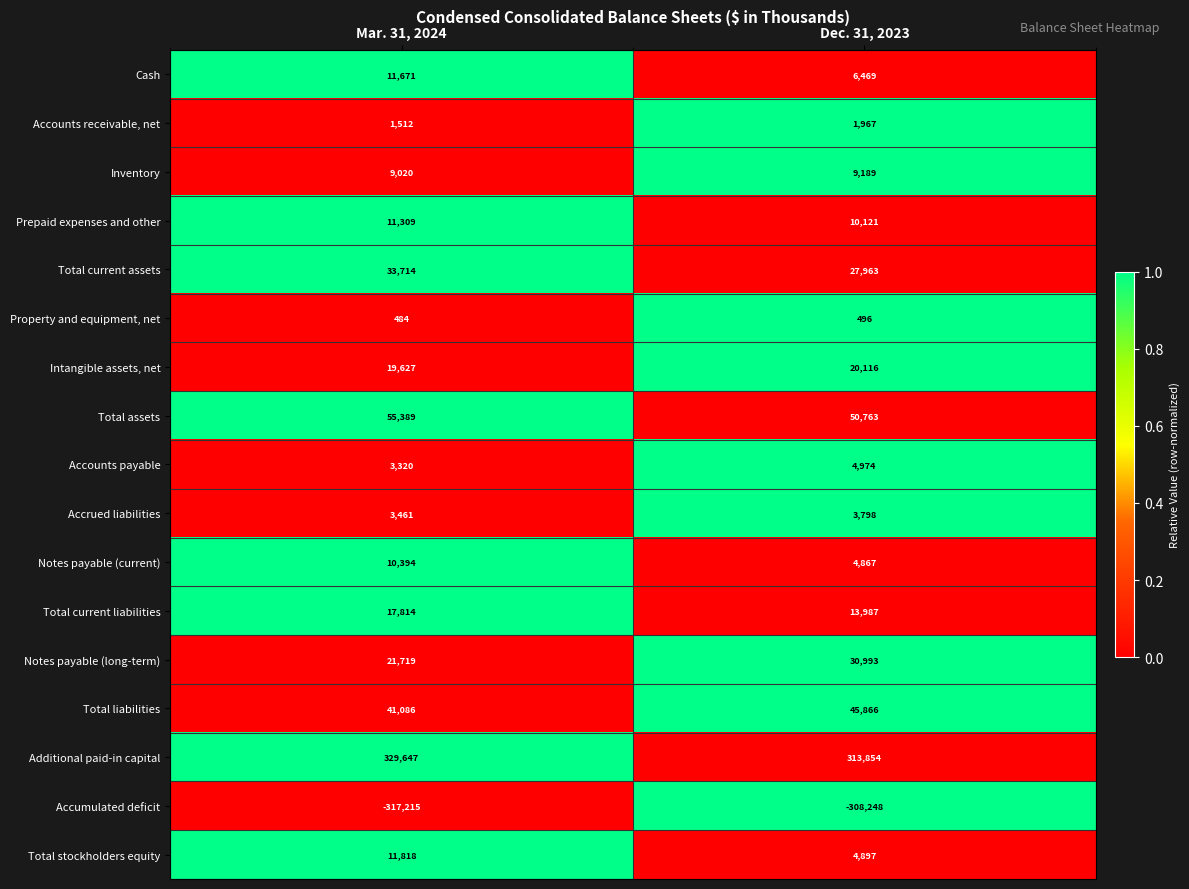

What is the difference between the highest and lowest values at Mar. 31, 2024?

646862